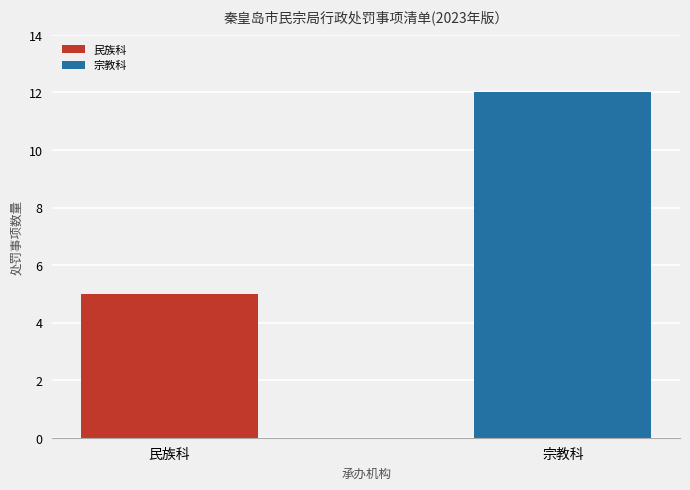

At which label is the value closest to 8?

民族科